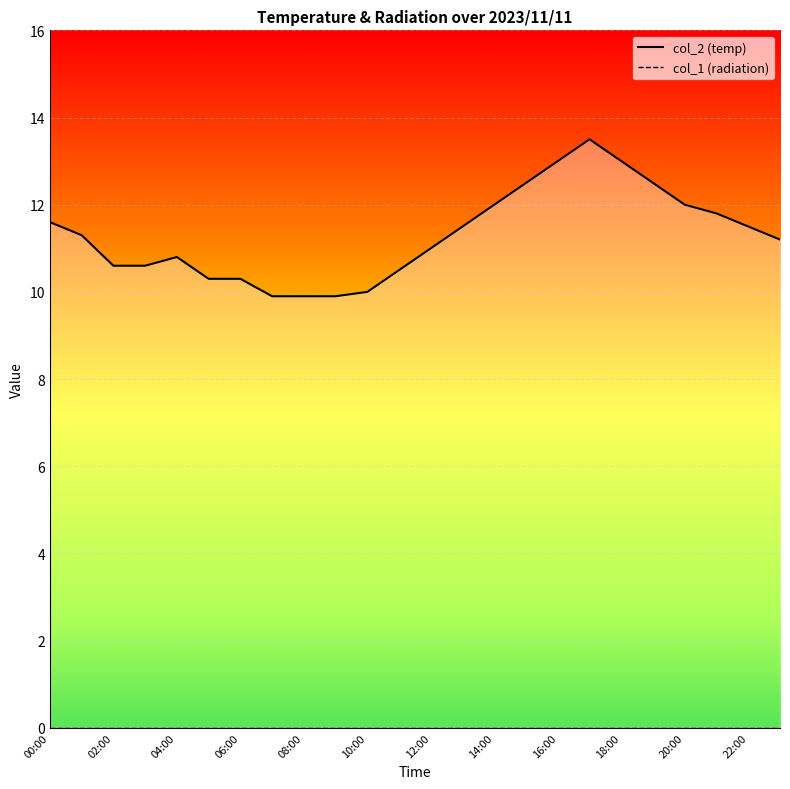

Which label corresponds to the largest value in the chart?

17